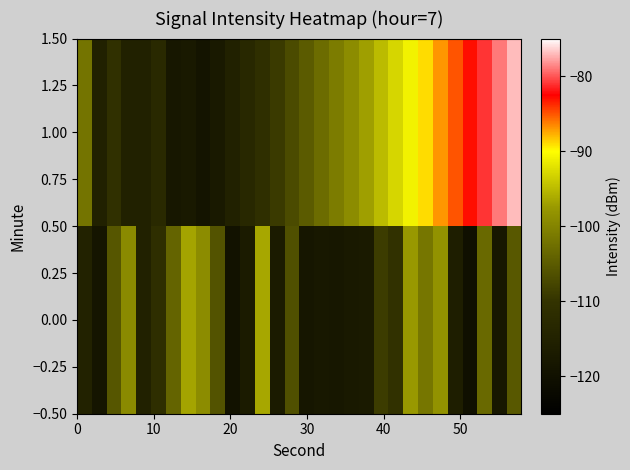

List the series in order of their peak value, highest first.

1.00, 0.00